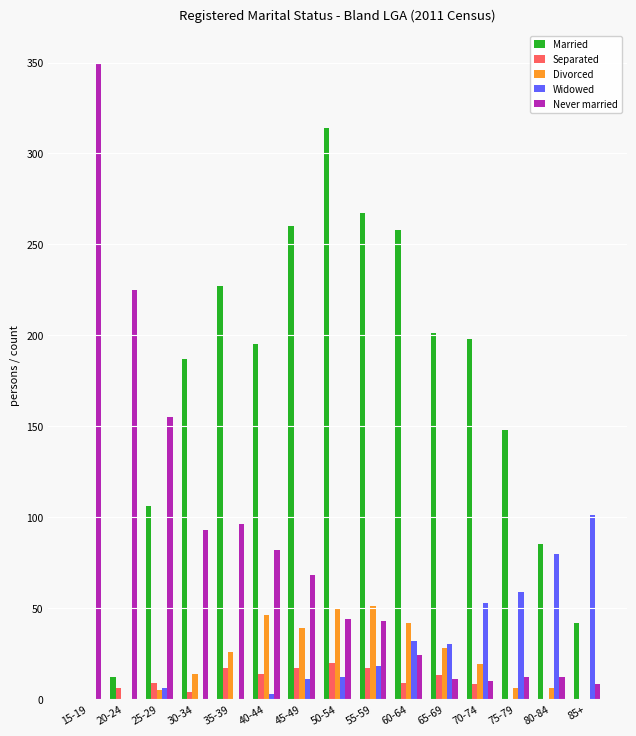

What is the maximum value shown in the chart?

350